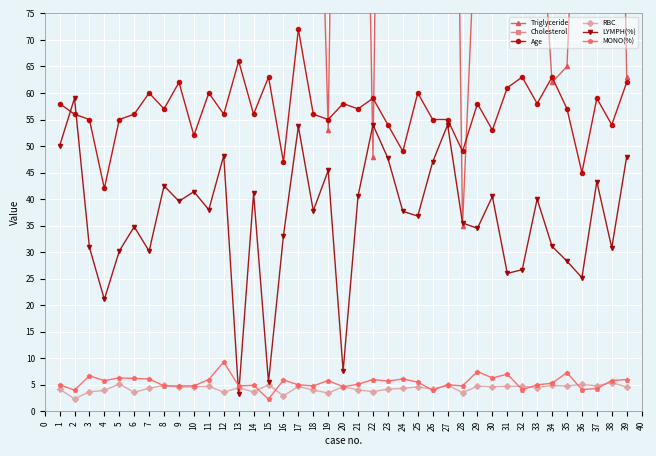

What is the value of the RBC point at the 12th from the left?

3.6